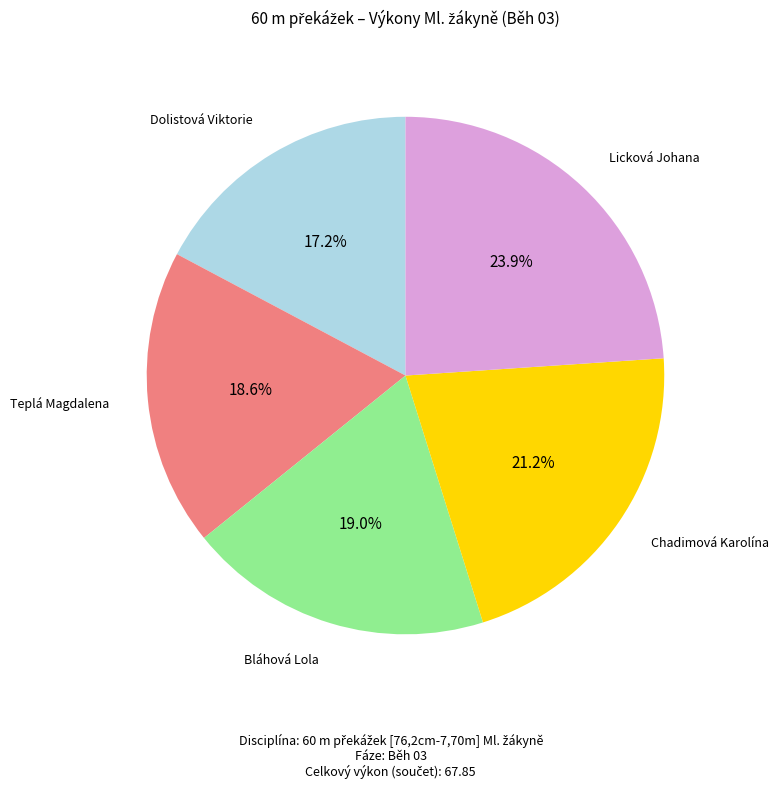

Which slice is the largest?

Licková Johana